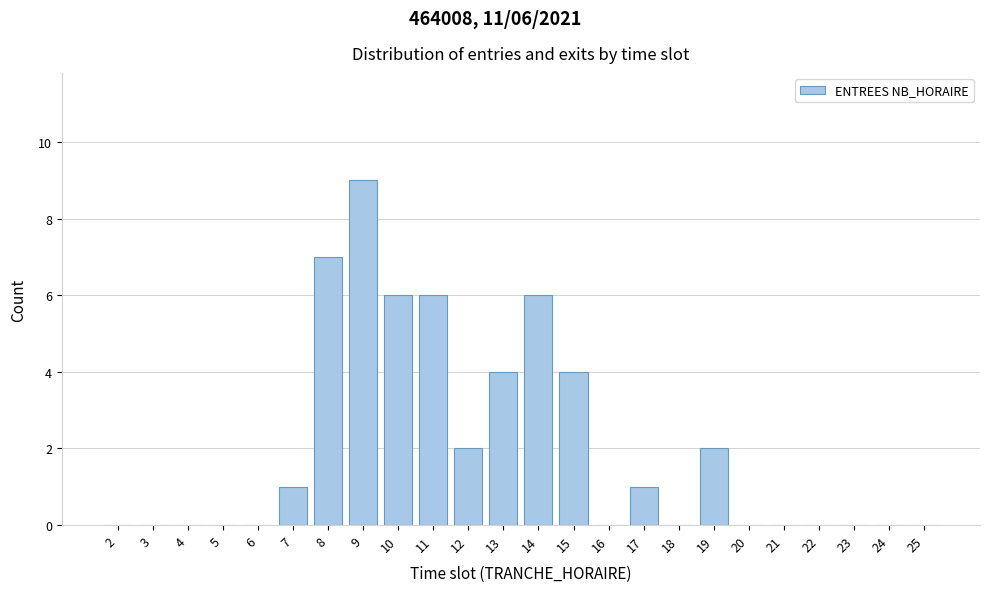

Reading left to right, transcribe all the data shown in this chart.

2=0	3=0	4=0	5=0	6=0	7=1	8=7	9=9	10=6	11=6	12=2	13=4	14=6	15=4	16=0	17=1	18=0	19=2	20=0	21=0	22=0	23=0	24=0	25=0